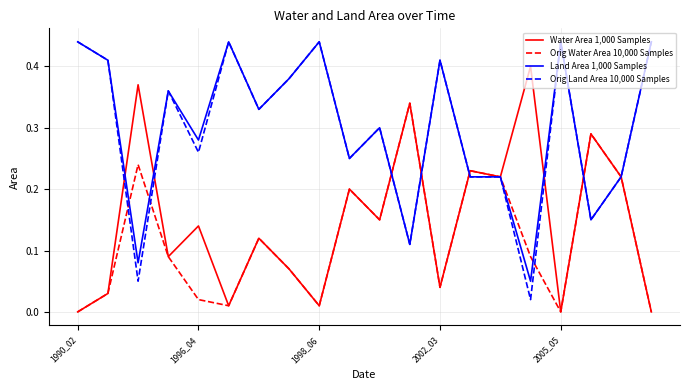

Which series has the widest spread of values?

Orig Land Area 10,000 Samples